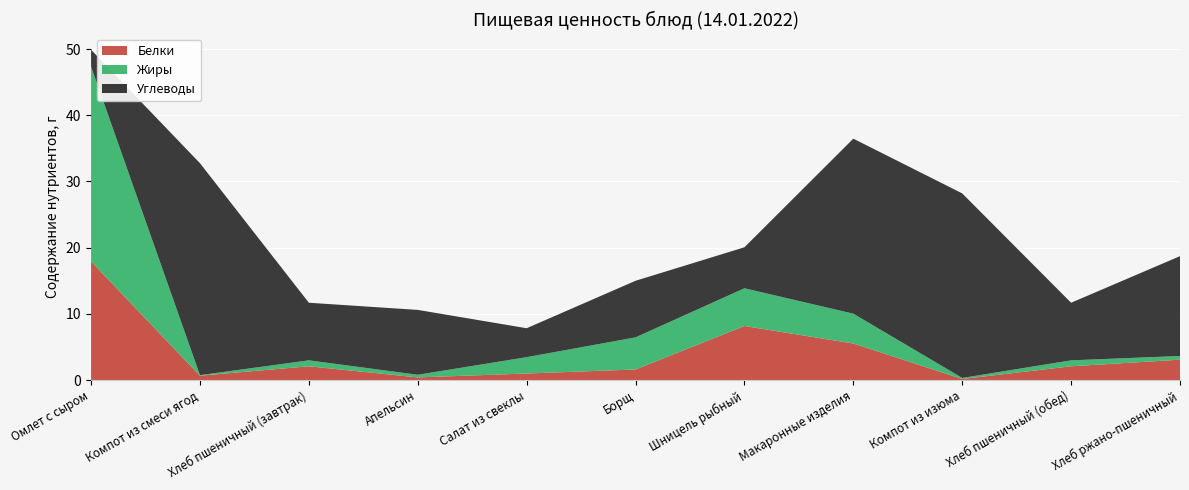

Reading right to left, what are all the values shown in this chart?

Белки: 3.1	2.1	0.2	5.5	8.2	1.6	1.0	0.4	2.1	0.7	17.9
Жиры: 0.6	0.9	0.2	4.5	5.7	4.8	2.5	0.4	0.9	0.1	29.4
Углеводы: 15.1	8.7	27.9	26.4	6.2	8.6	4.4	9.8	8.7	32.0	2.5